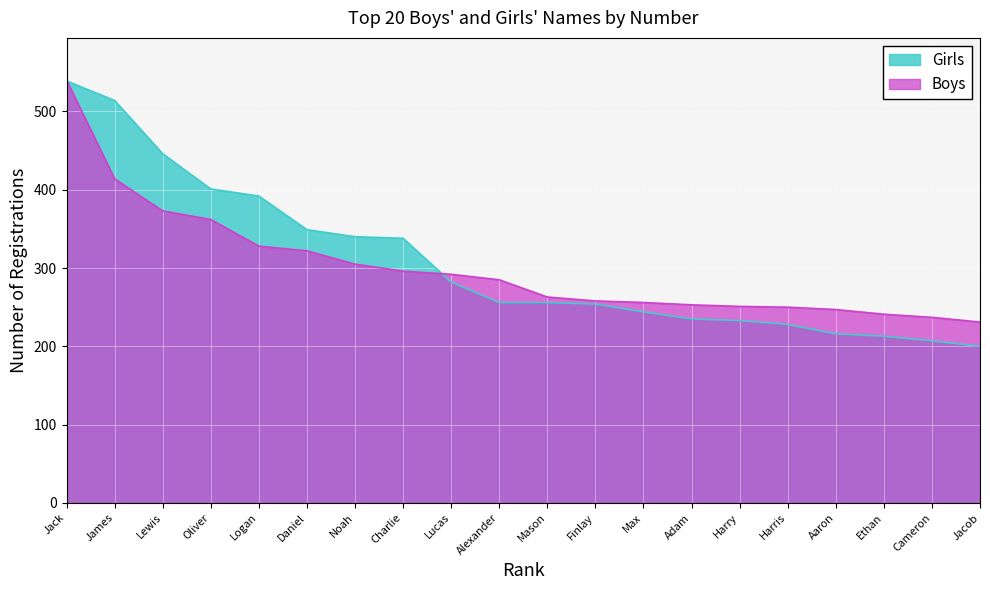

Which series has the largest total across all categories?

Girls